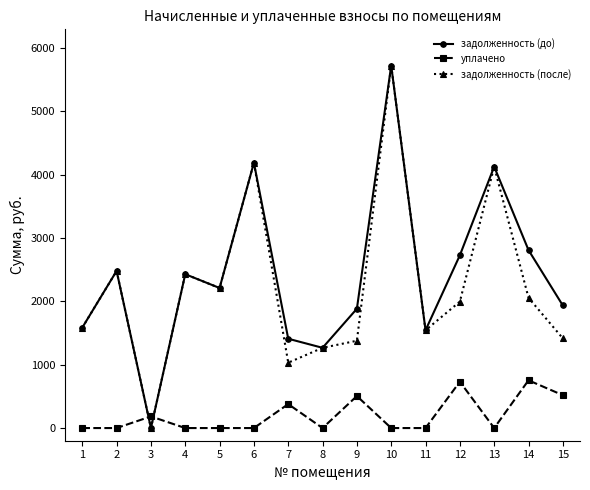

At which category does the chart reach its peak across all series?

10